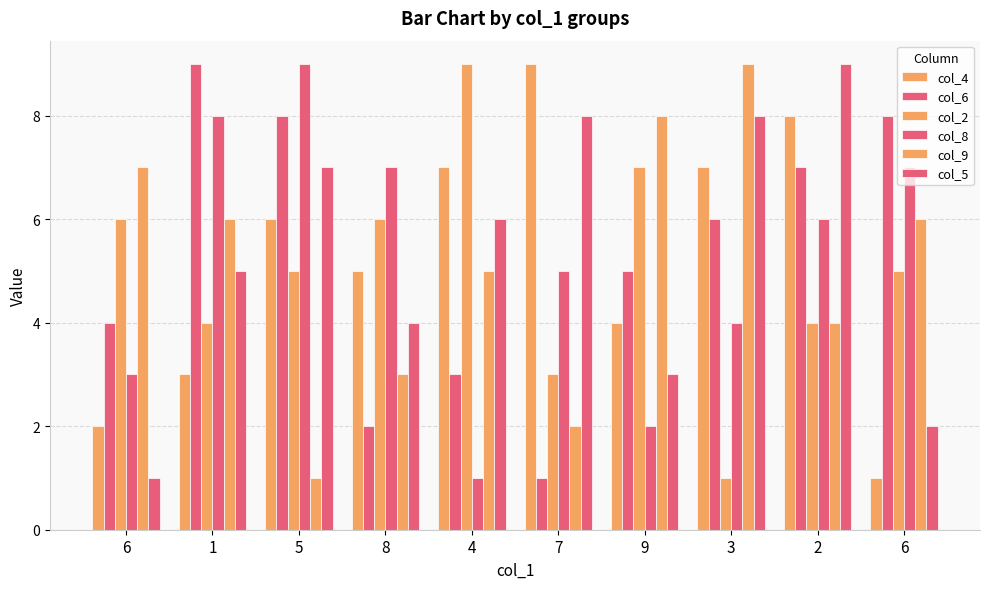

True or false: col_5 has a value of 11 at 3.

False